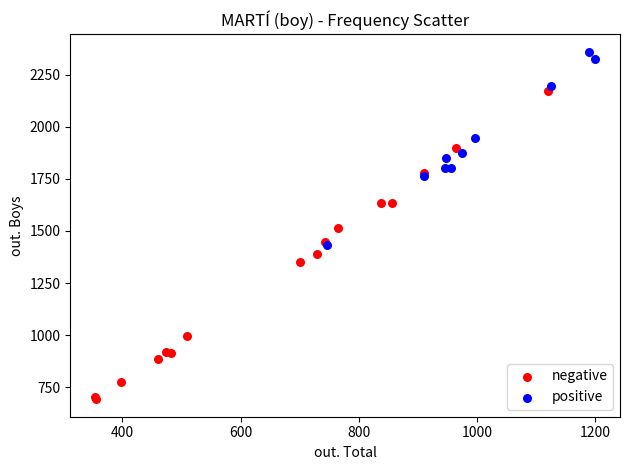

Which series reaches the minimum Y coordinate?

negative